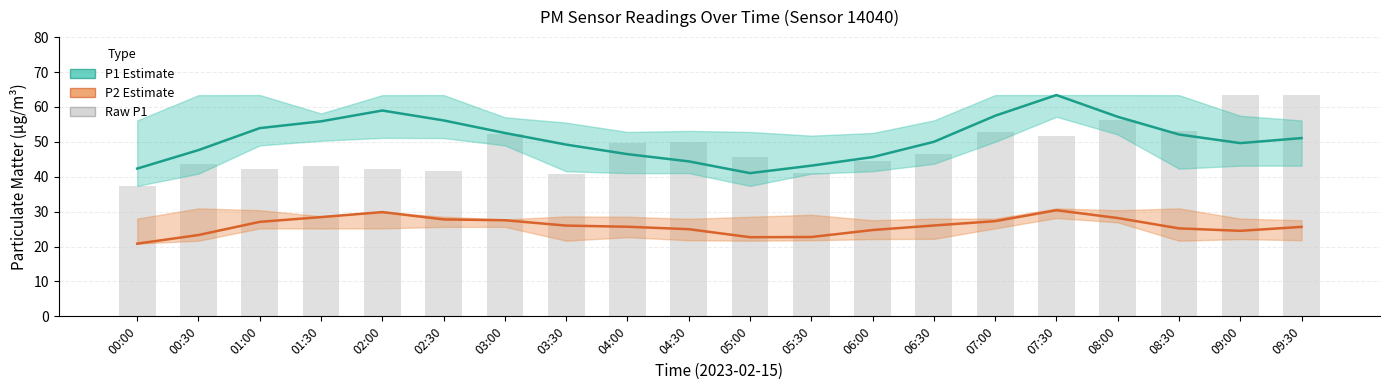

The Raw P1 series shows 64.9 at 01:00. True or false?

False